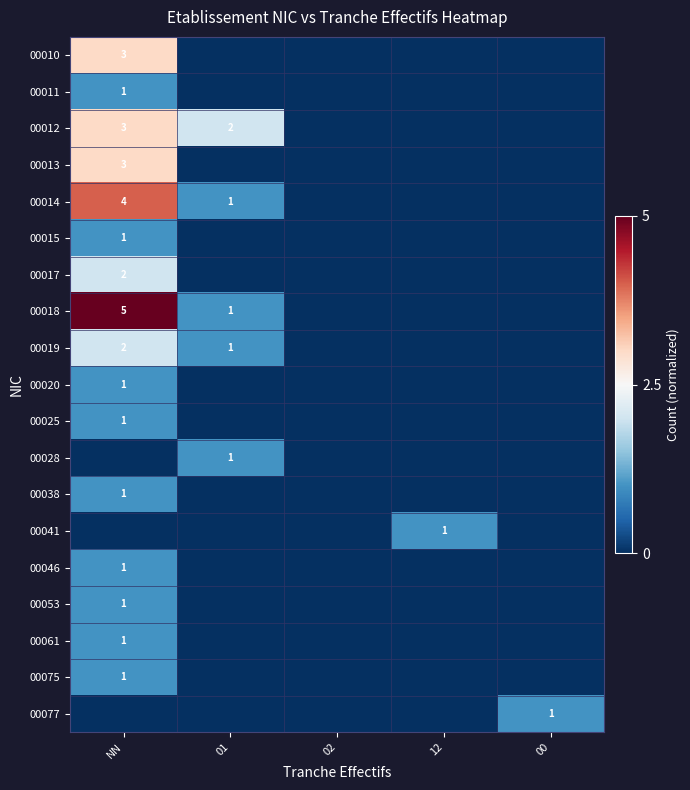

The value of 00018 at NN is 5. True or false?

True